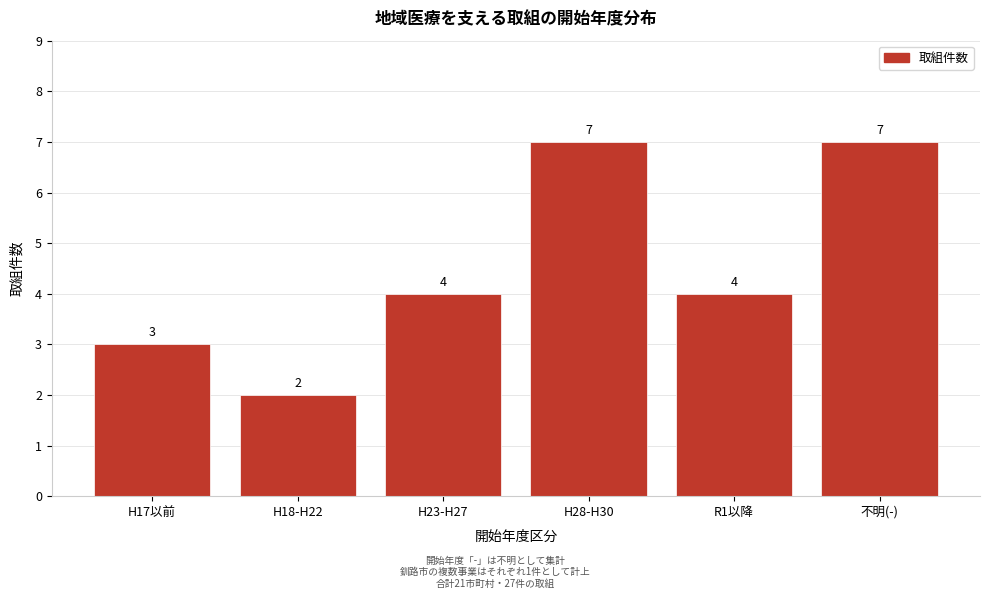

Reading left to right, extract all data points from this chart.

3	2	4	7	4	7